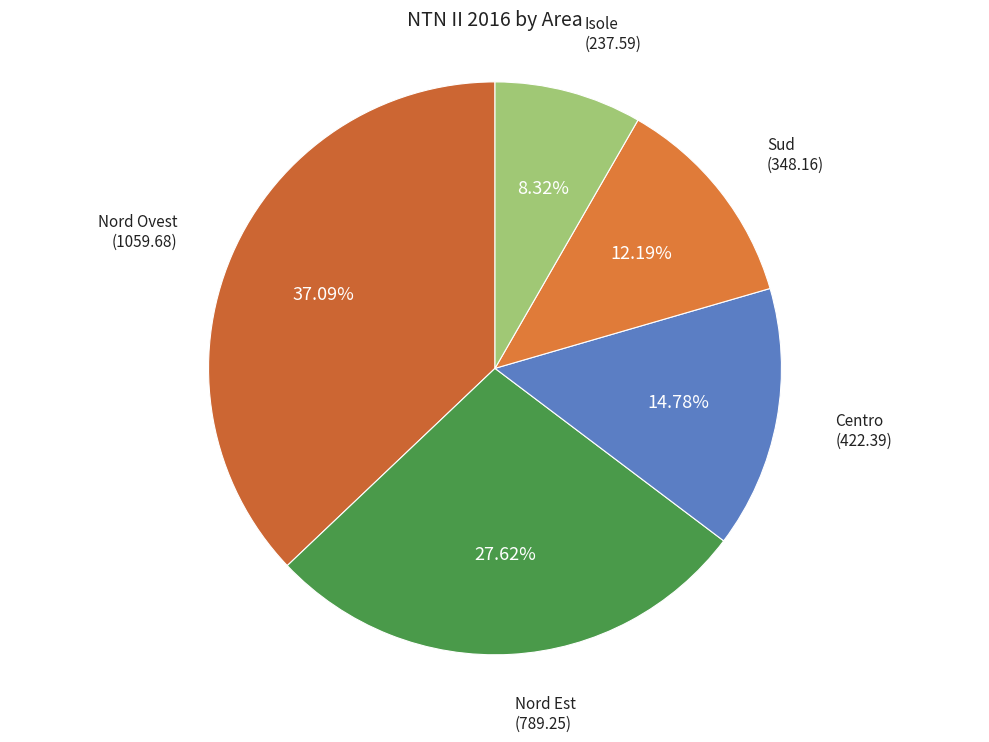

What is the smallest slice in the pie chart?

Isole